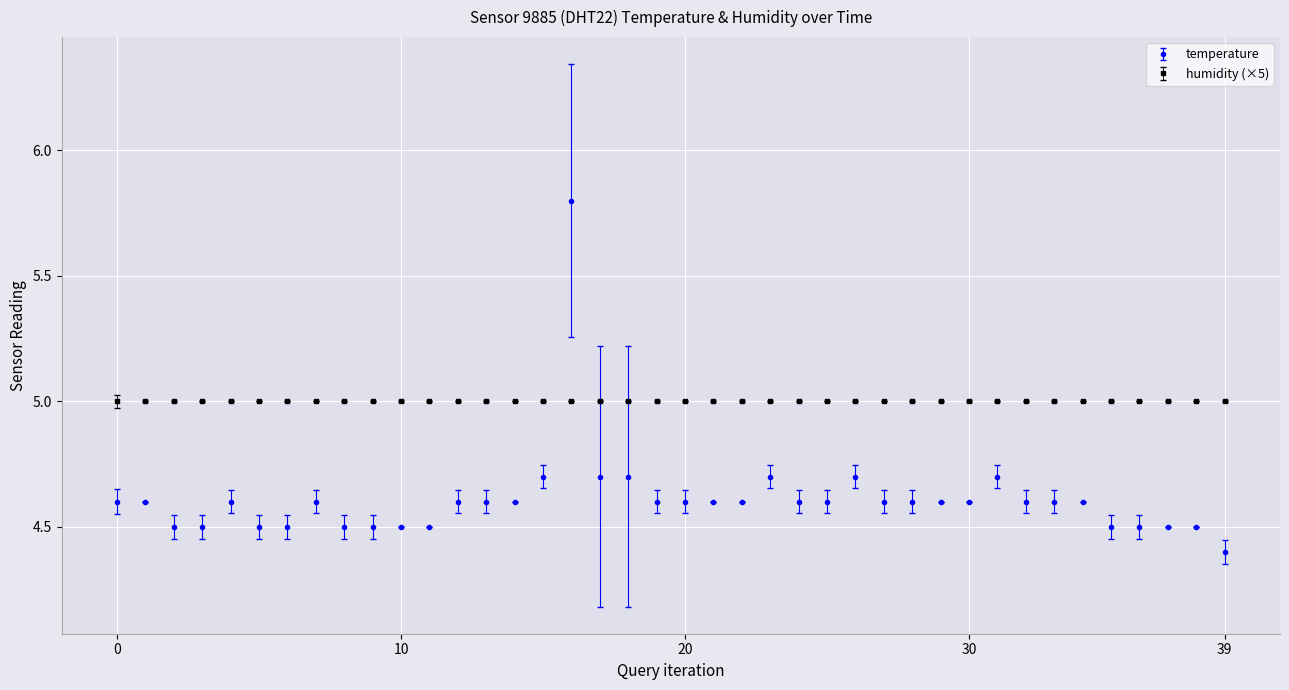

What is the difference between the second highest and minimum values in the temperature series?

0.3